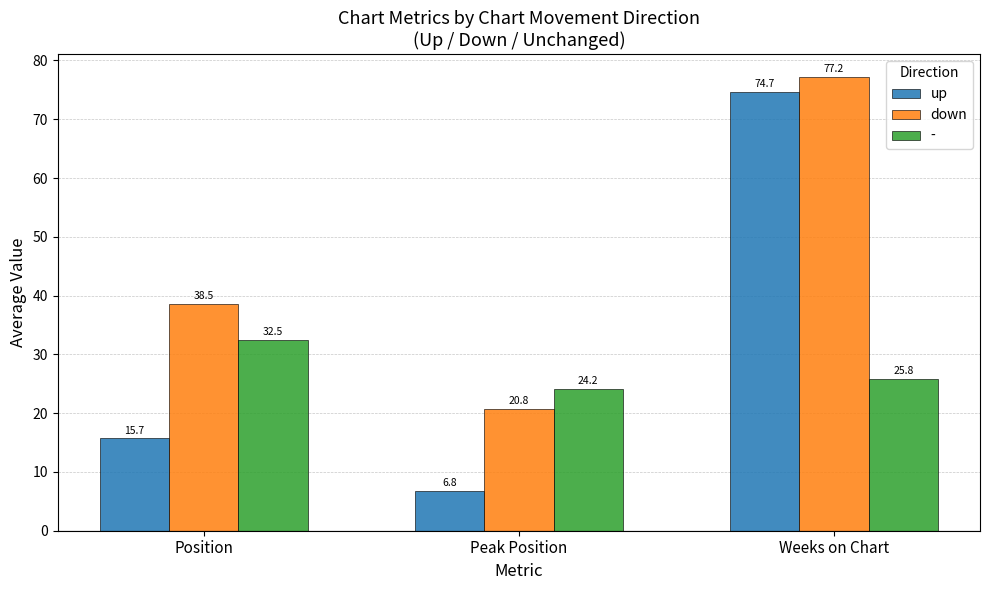

Count the number of data series in this chart.

3